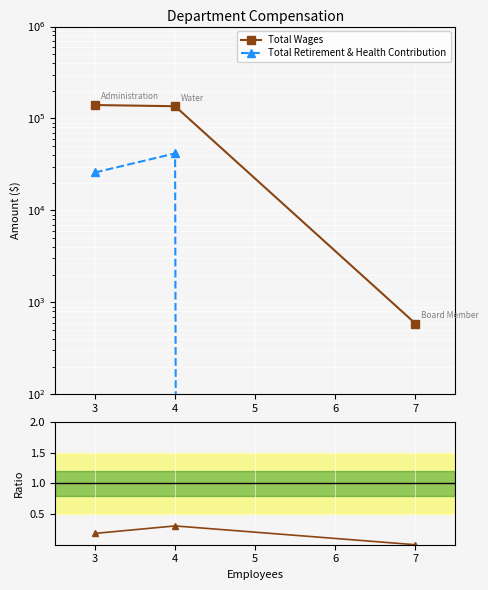

Which series has the largest range (max minus min)?

Total Wages